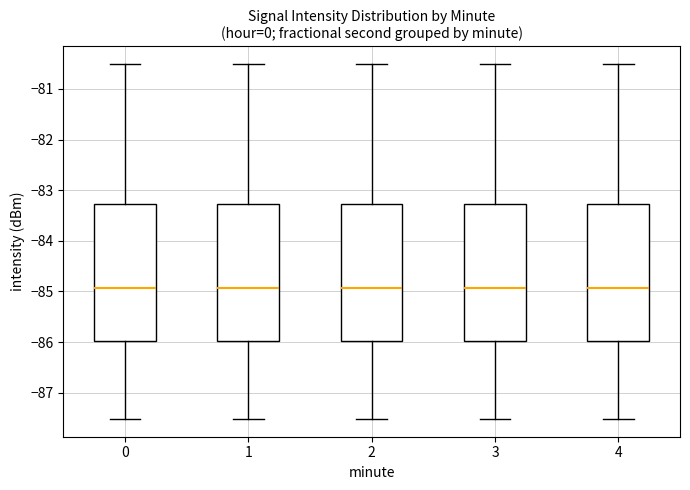

Where is the lower edge of the box at x = 1 on the y-axis? The values are not printed on the chart, so give them approximately, as read against the axis.

-86.0